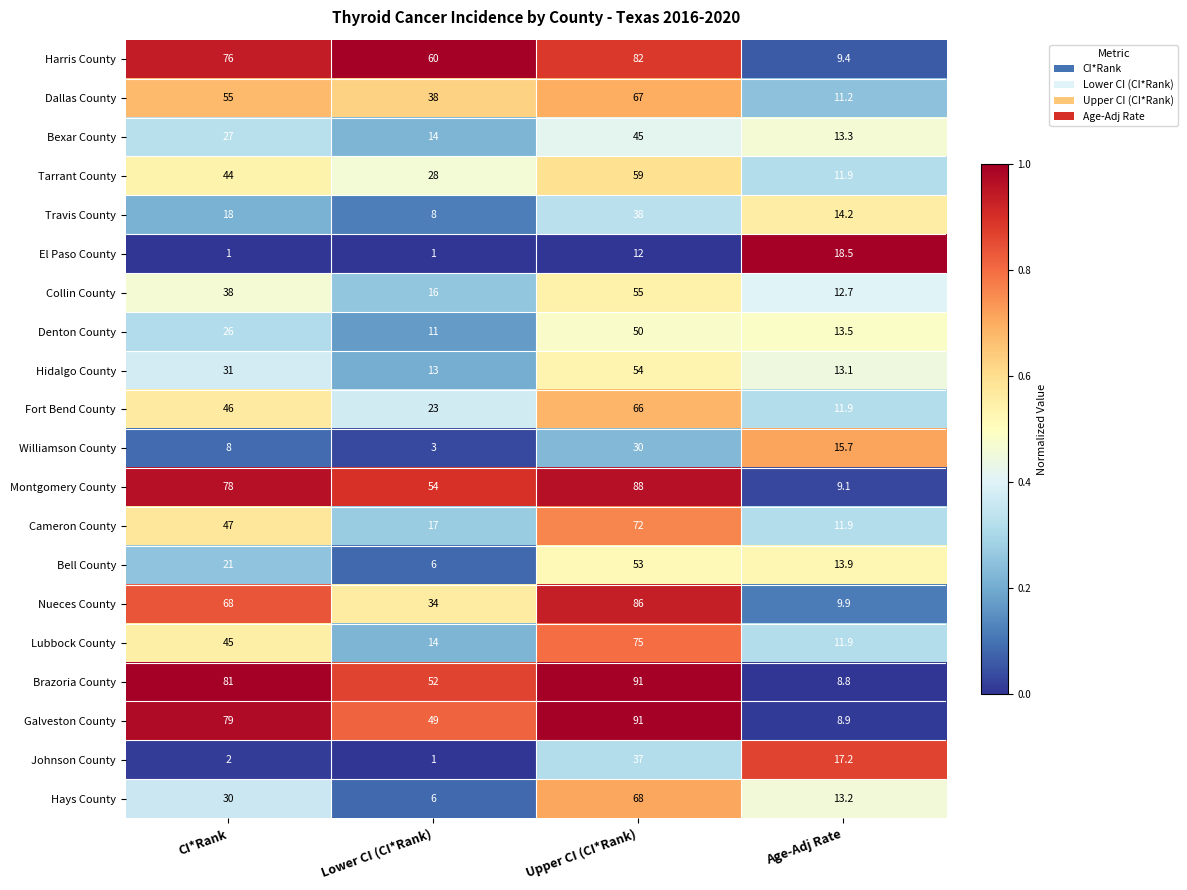

Is it true that El Paso County equals 1.0 at CI*Rank?

True